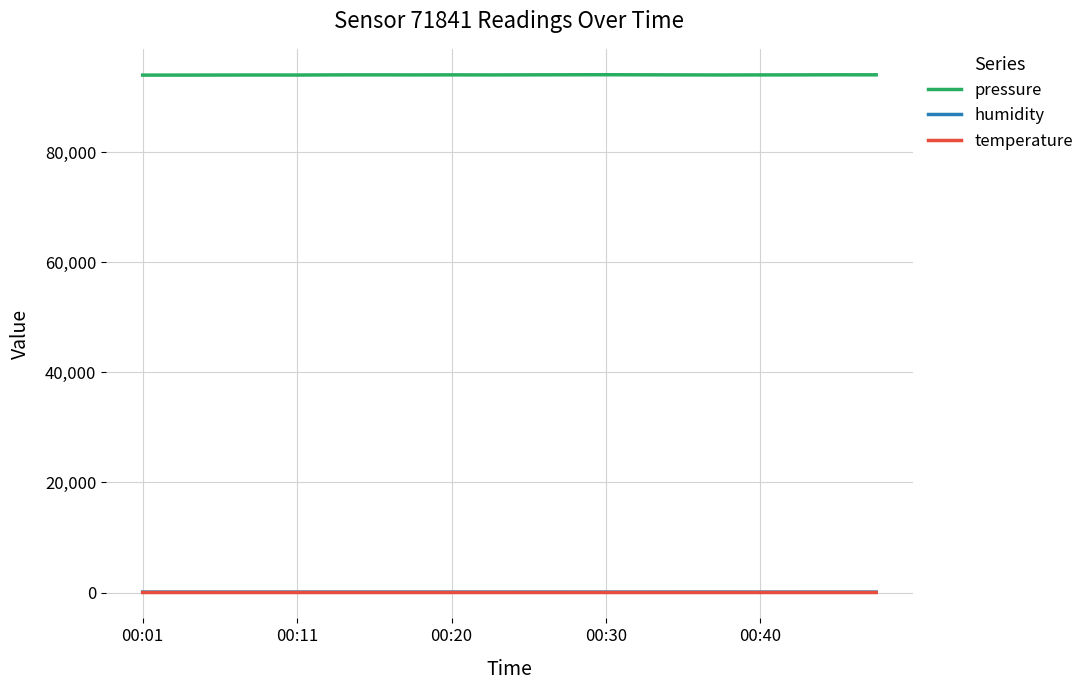

Which series has the largest range (max minus min)?

pressure